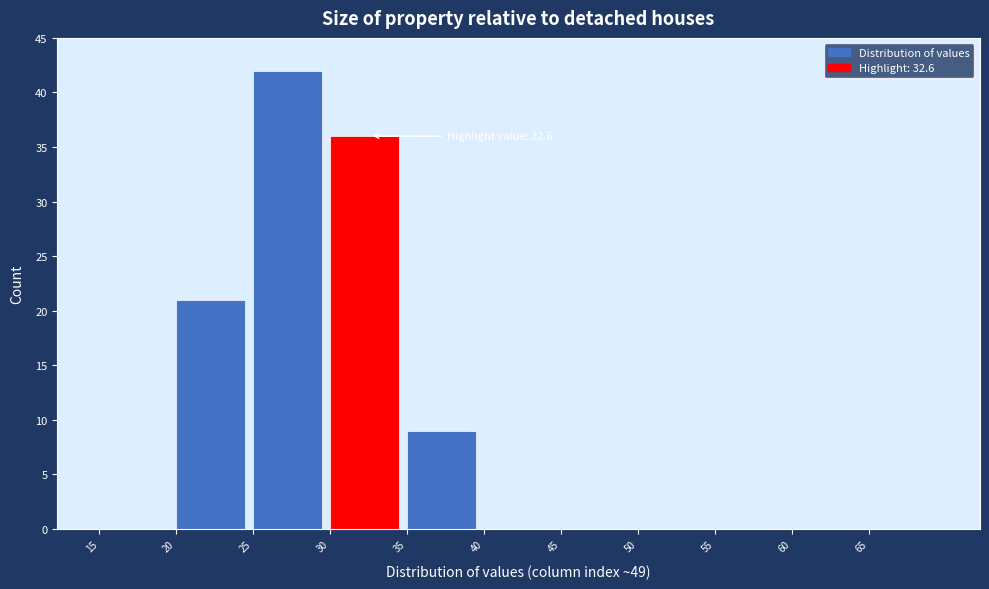

Which range on the x-axis has the tallest bar?

25 to 30